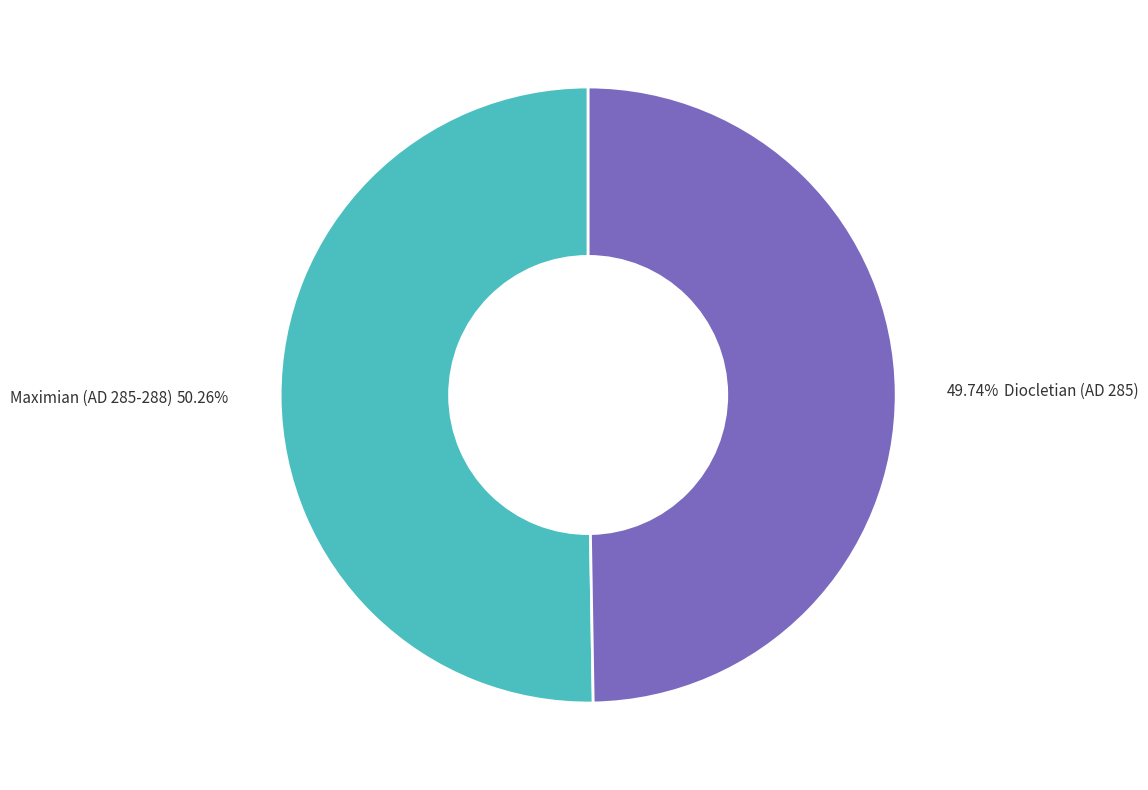

What is the smallest slice in the pie chart?

Diocletian (AD 285)